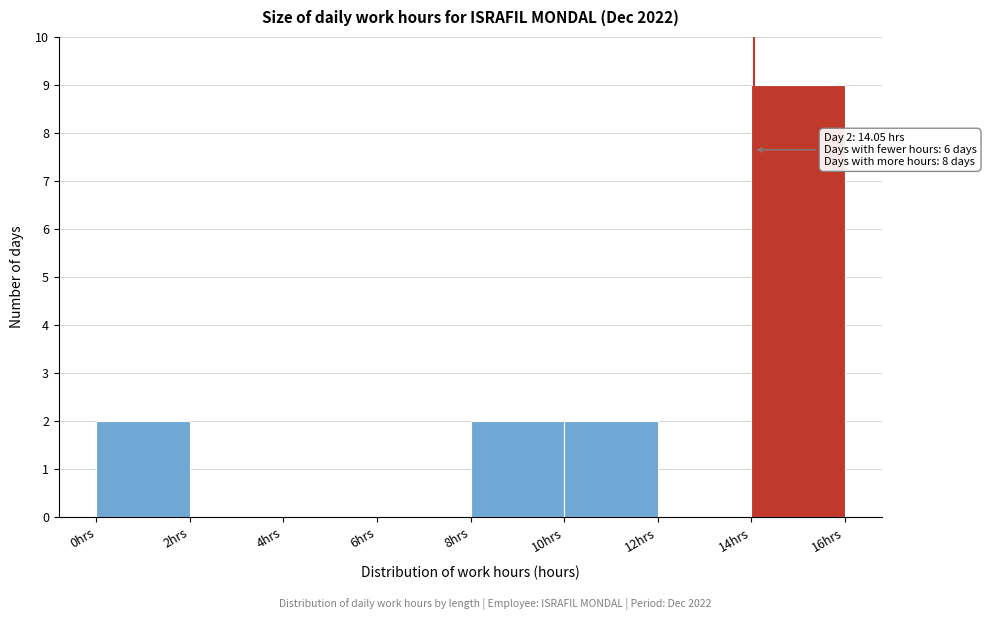

Over which range of the x-axis is the bar tallest?

14 to 16